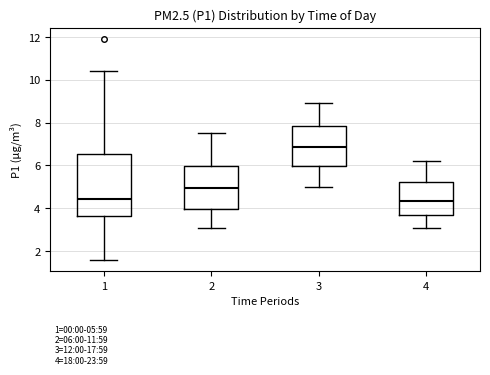

Which box is the tallest, from its lower edge to its upper edge?

1